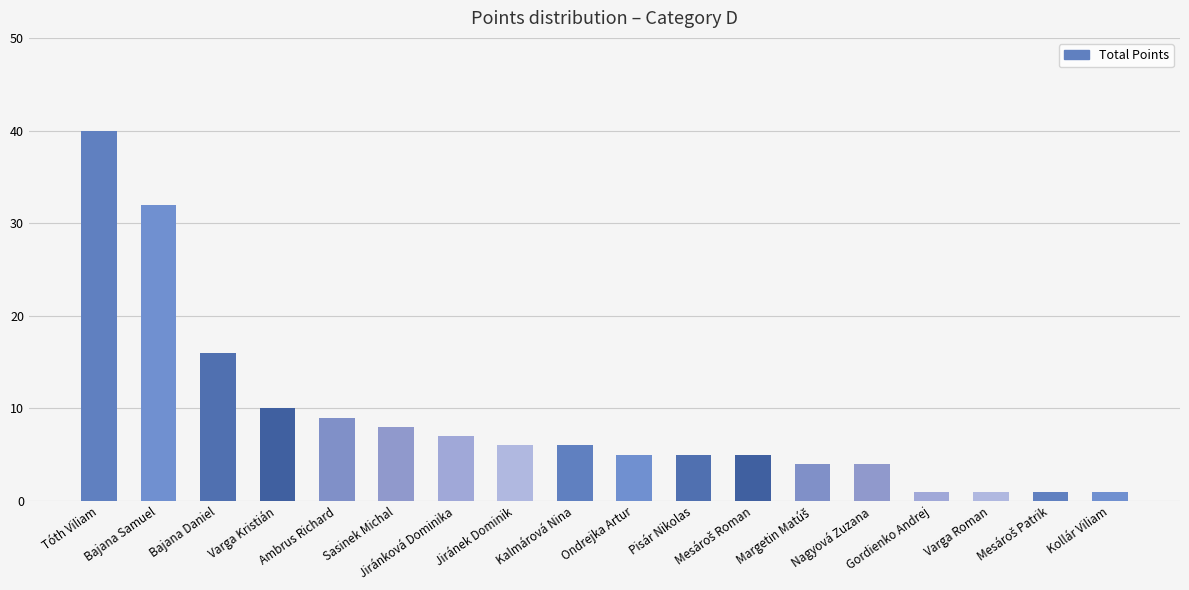

Are the bars grouped side by side (vs. stacked)?

No